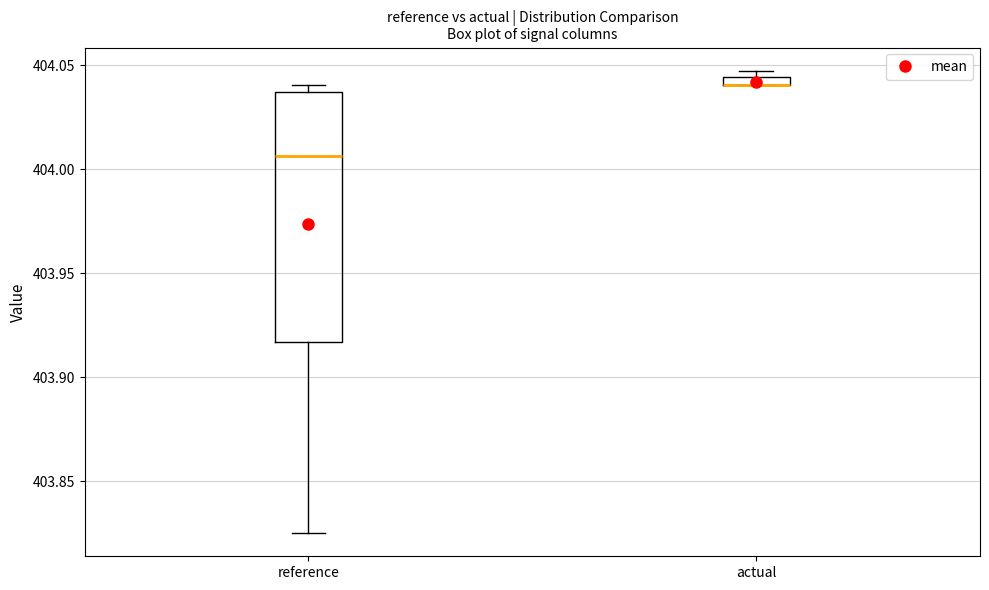

Where is the lower edge of the box for actual on the y-axis? The values are not printed on the chart, so give them approximately, as read against the axis.

404.040